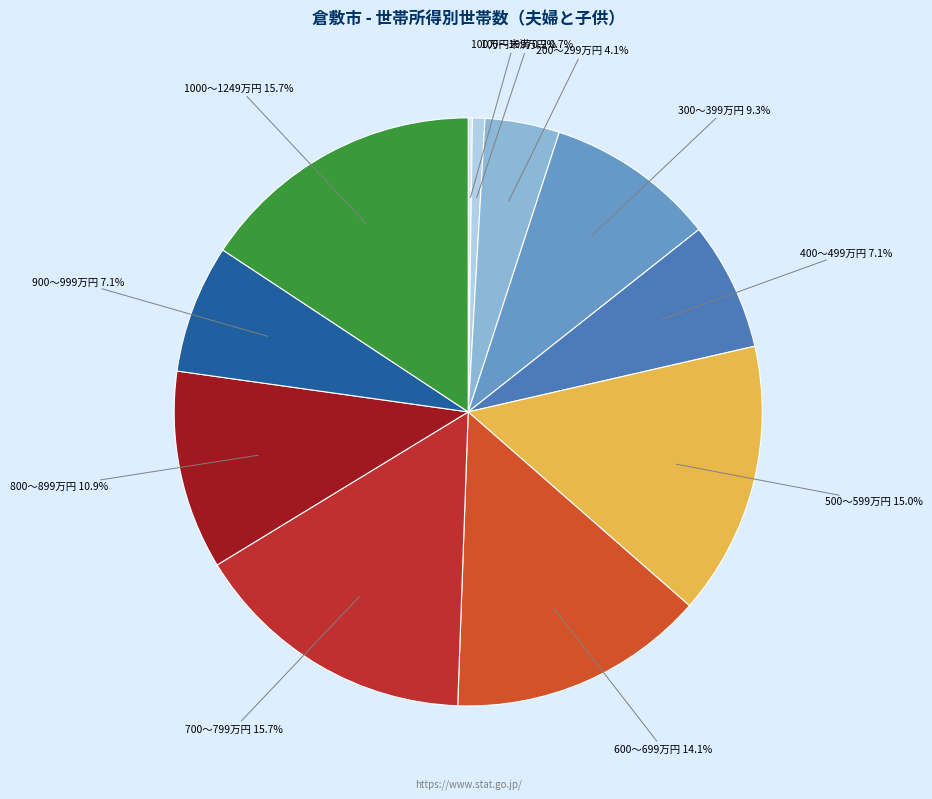

Combined, do 100～199万円 and 800～899万円 account for over 50%?

No